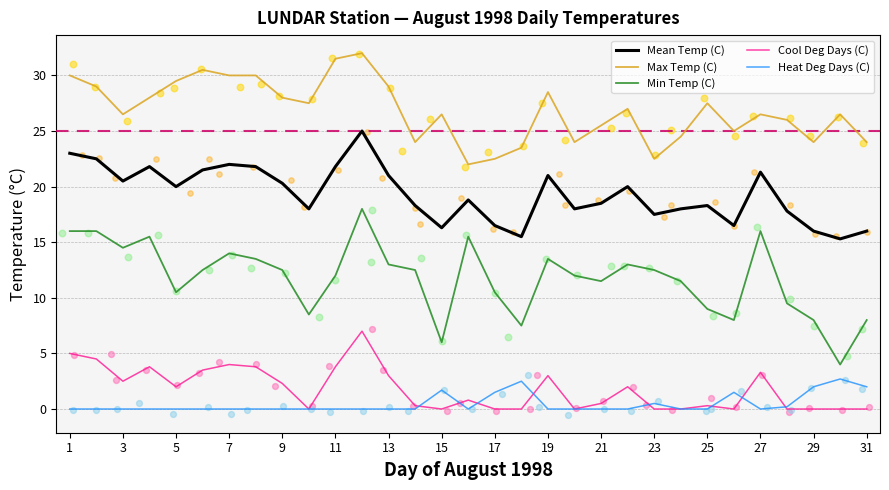

What is the maximum value for Min Temp (C)?

18.0